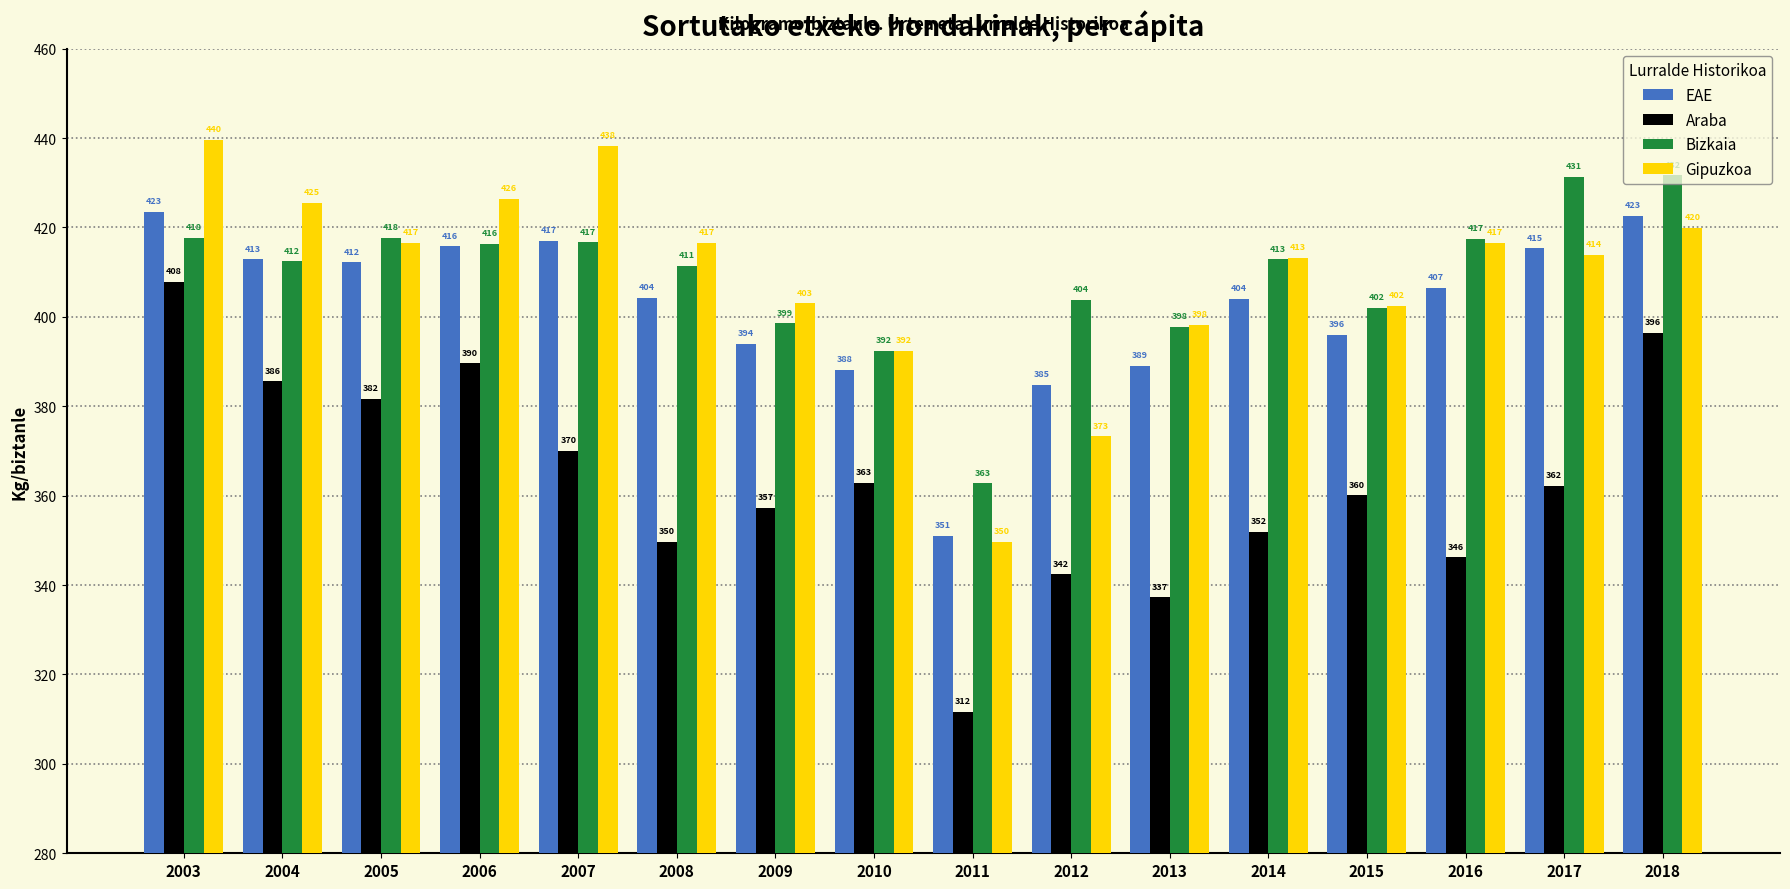

What is the difference between the second highest and minimum values in the Bizkaia series?

68.6